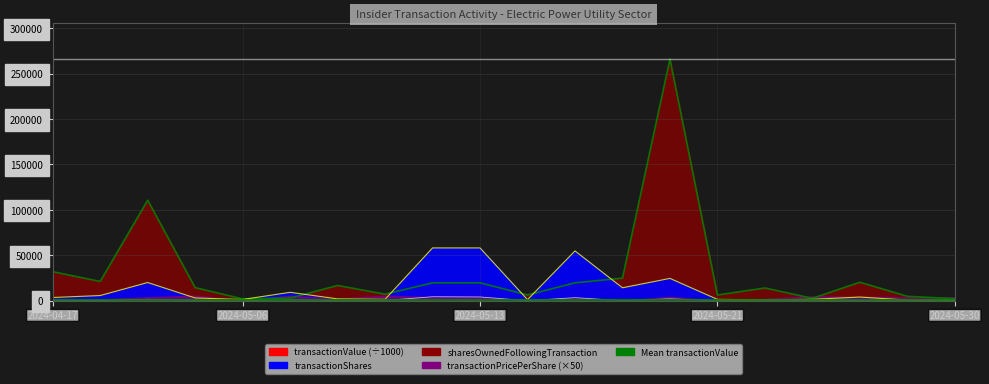

Which category has the highest value in the transactionShares series?

2024-05-10